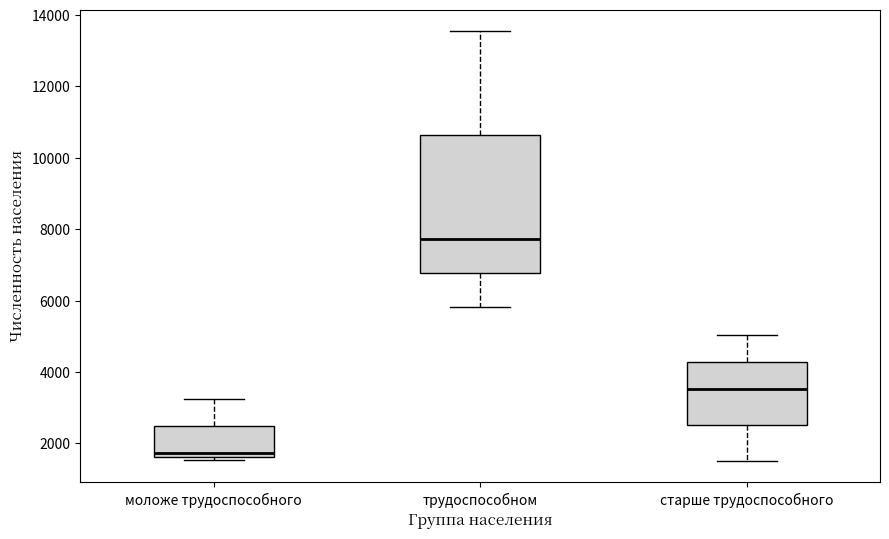

Where does the upper whisker of the box for трудоспособном end on the y-axis? The values are not printed on the chart, so give them approximately, as read against the axis.

13600